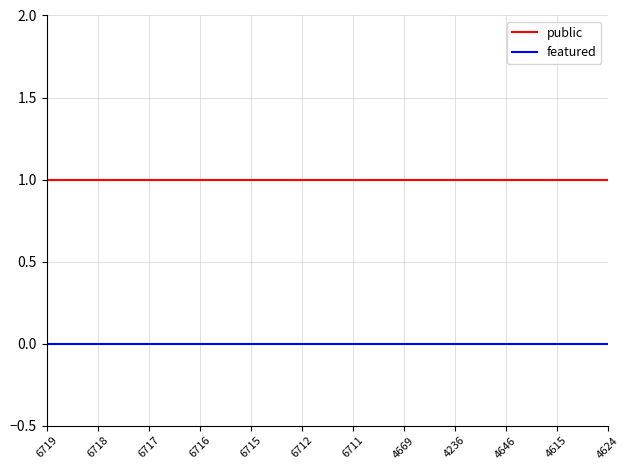

Is it true that featured equals 0 at 6712?

True